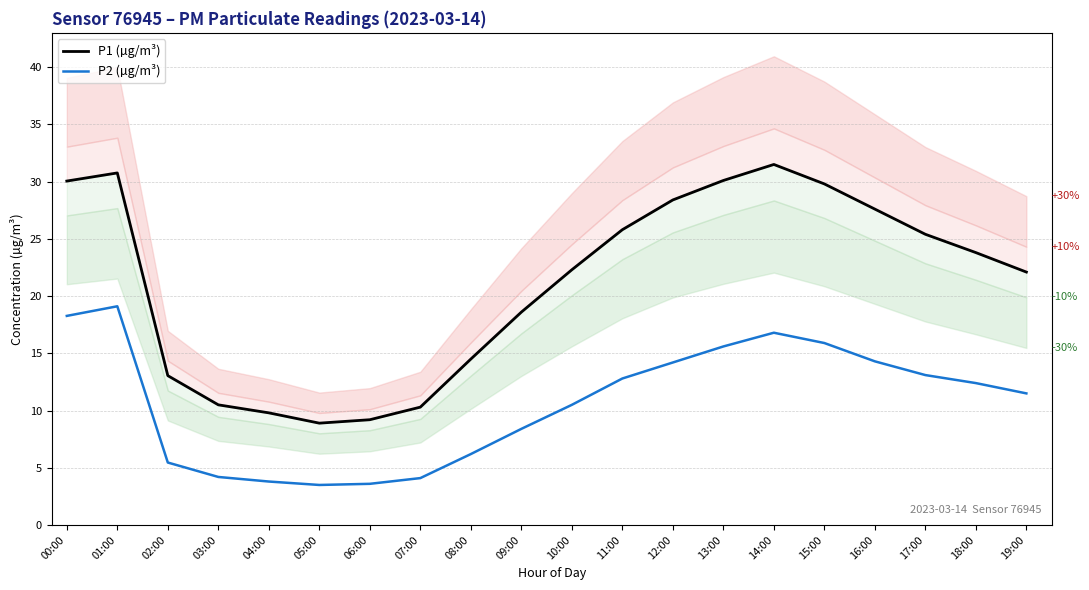

Reading left to right, transcribe all the data shown in this chart.

P1 (µg/m³): 30.1	30.8	13.1	10.5	9.8	8.9	9.2	10.3	14.5	18.6	22.3	25.8	28.4	30.1	31.5	29.8	27.6	25.4	23.8	22.1
P2 (µg/m³): 18.3	19.1	5.5	4.2	3.8	3.5	3.6	4.1	6.2	8.4	10.5	12.8	14.2	15.6	16.8	15.9	14.3	13.1	12.4	11.5